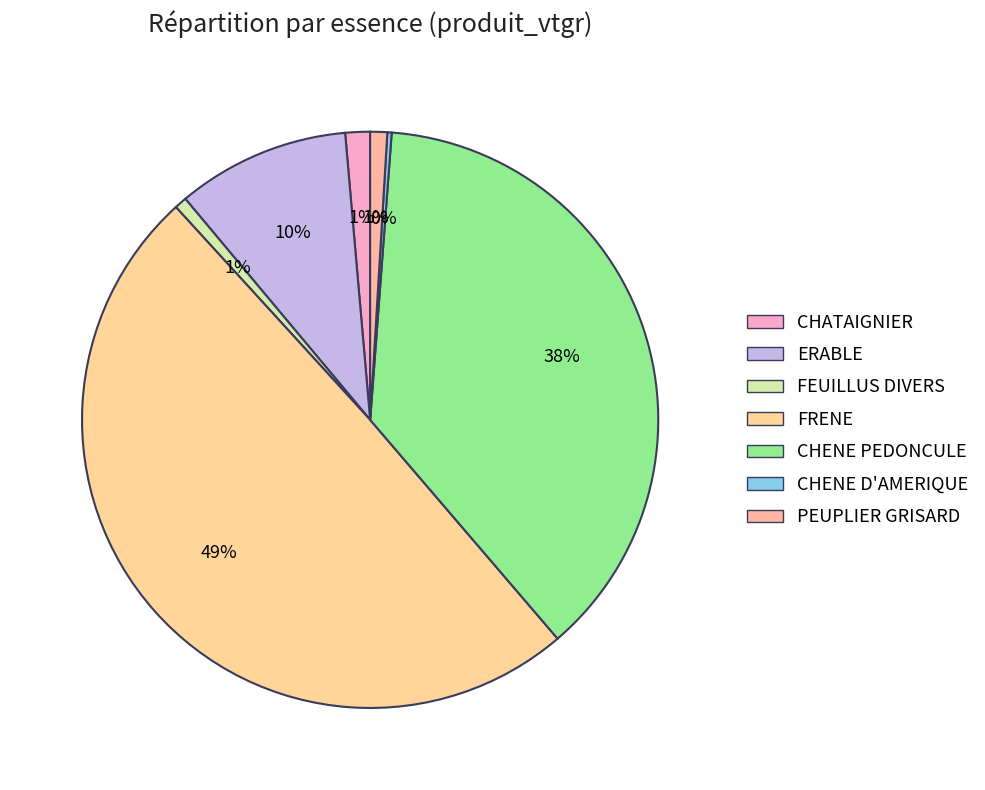

Is FEUILLUS DIVERS the majority of the pie?

No